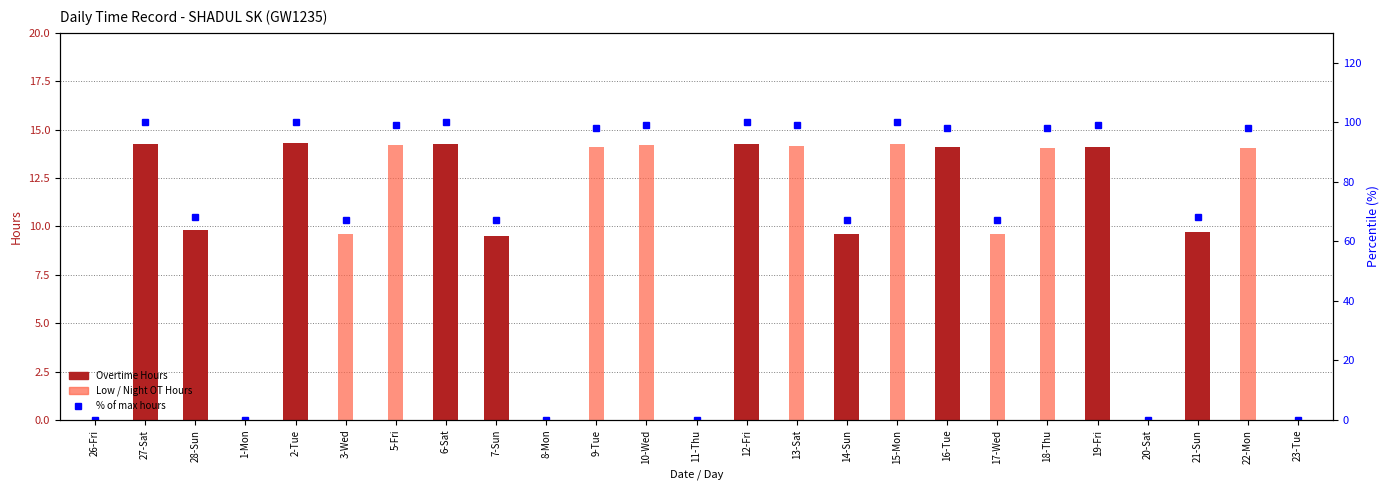

What is the label of the 12th bar from the right?

12-Fri